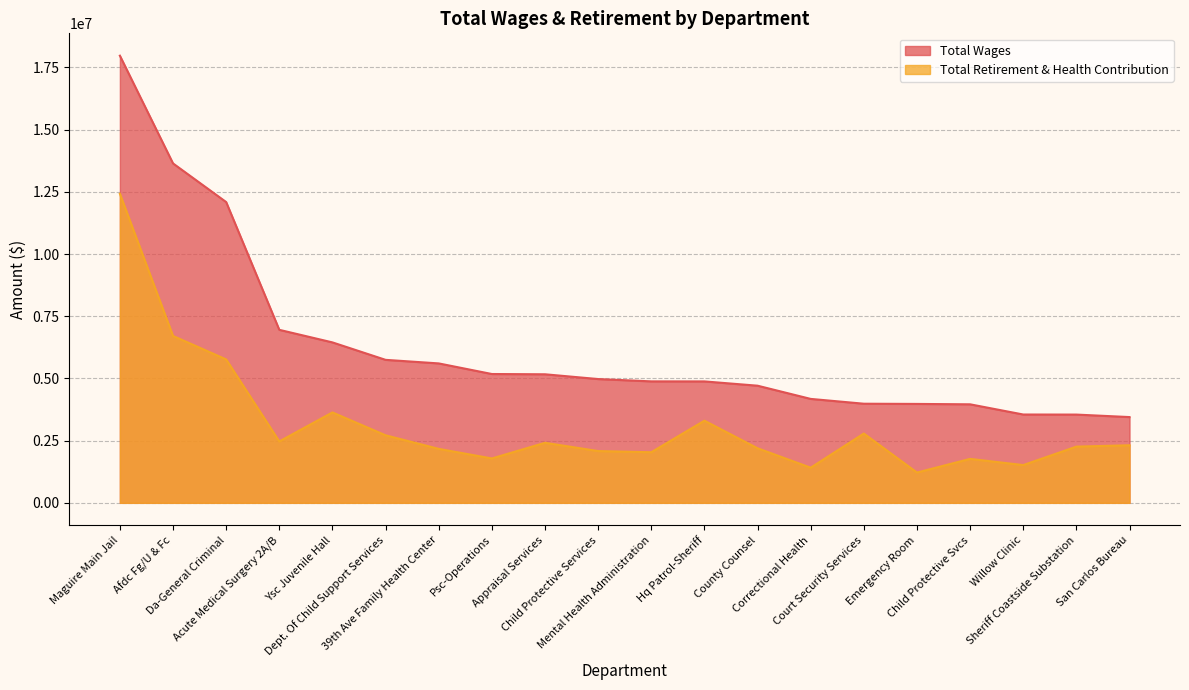

What is the approximate value of Total Retirement & Health Contribution at Sheriff Coastside Substation?

2259606